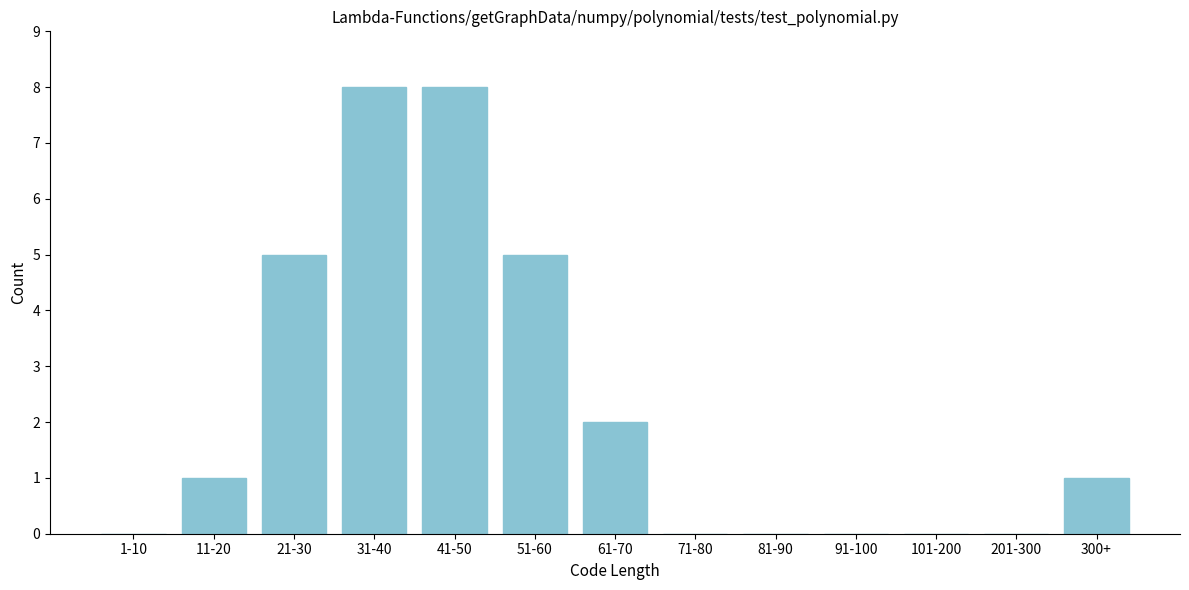

Reading left to right, extract all data points from this chart.

1-10=0	11-20=1	21-30=5	31-40=8	41-50=8	51-60=5	61-70=2	71-80=0	81-90=0	91-100=0	101-200=0	201-300=0	300+=1